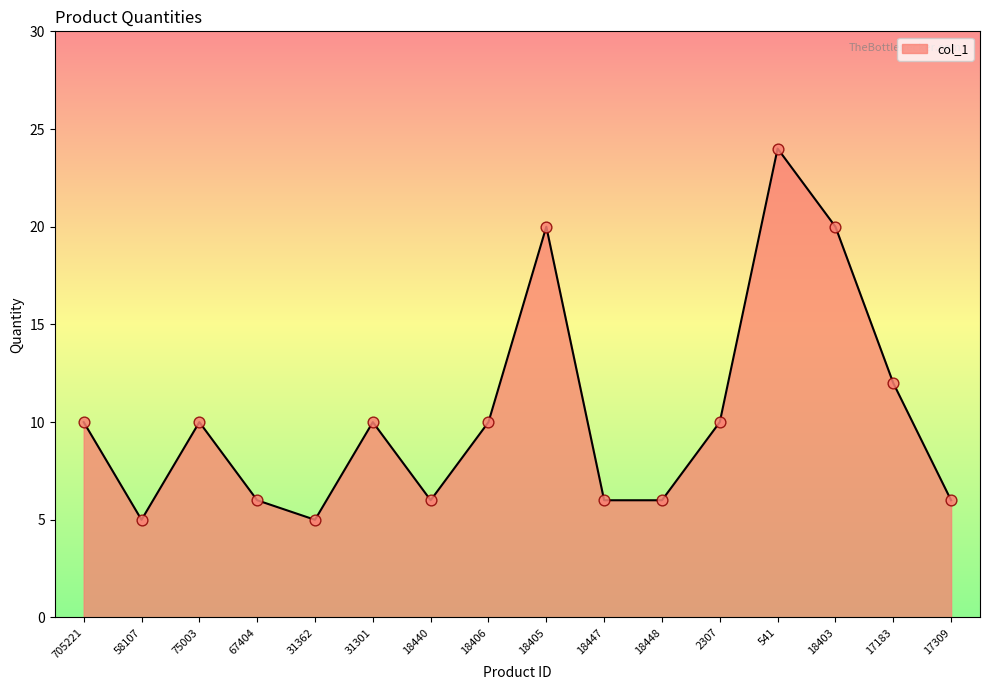

What is the change in value from 18448 to 18403?

+14